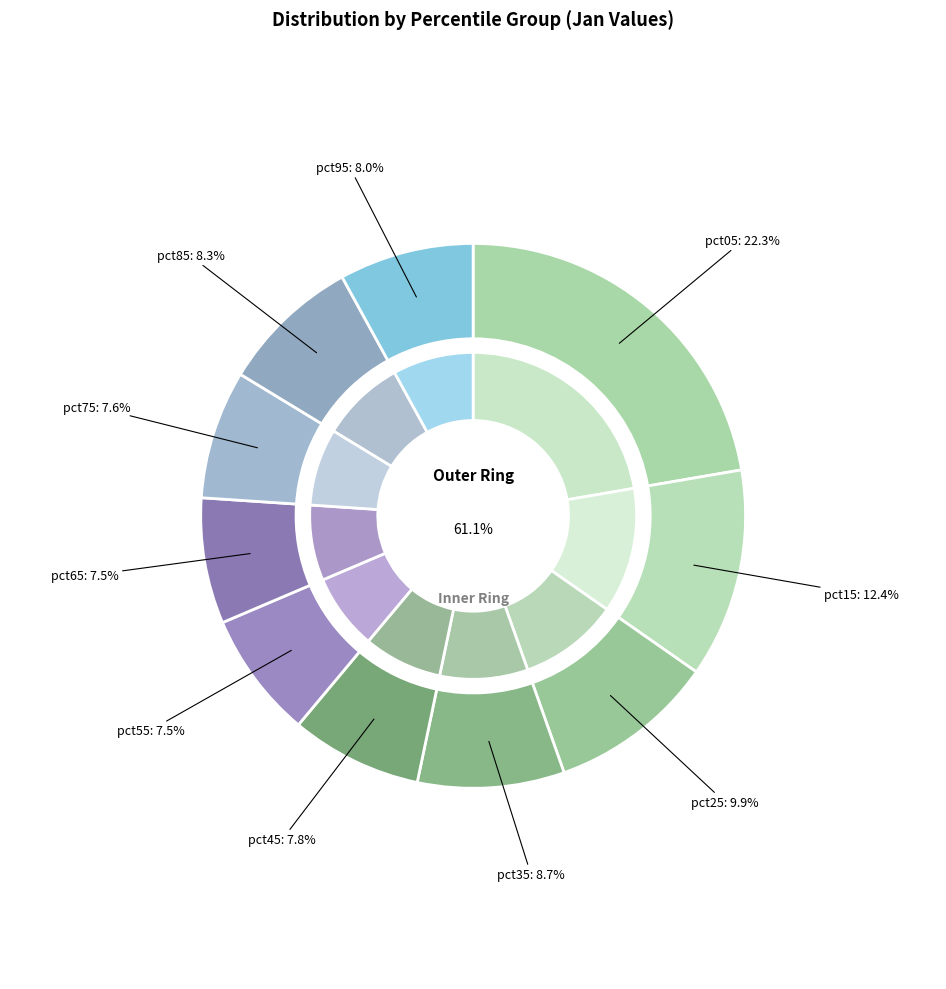

Between pct45 and pct05, which is larger?

pct05